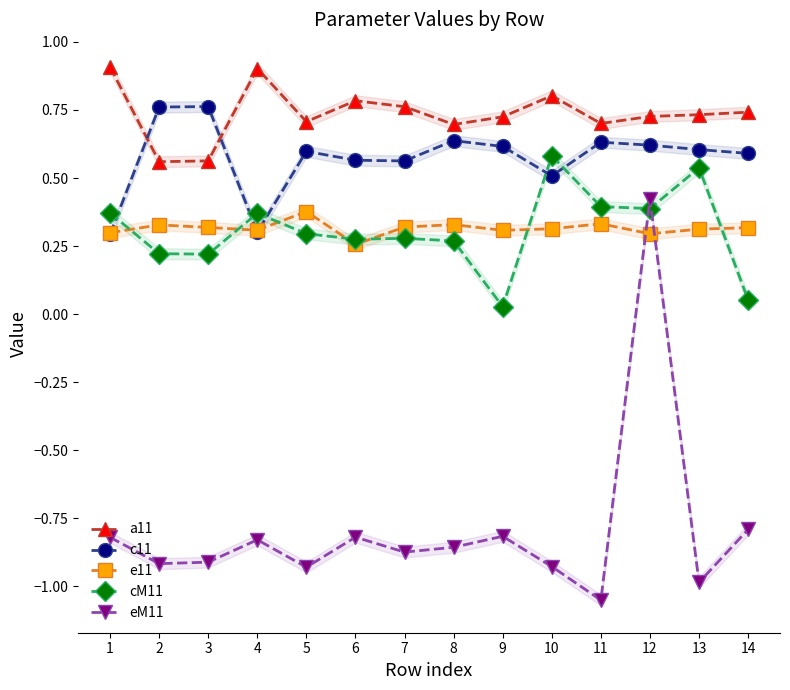

Where does the eM11 series first go above 0?

12